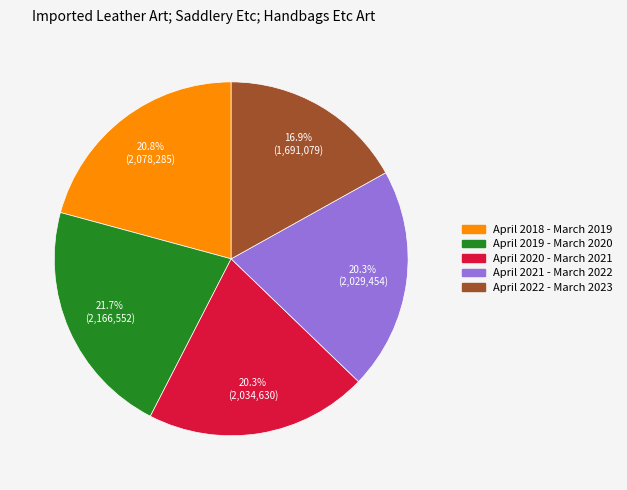

What is the ratio of the value at April 2020 - March 2021 to the value at April 2022 - March 2023?

1.2